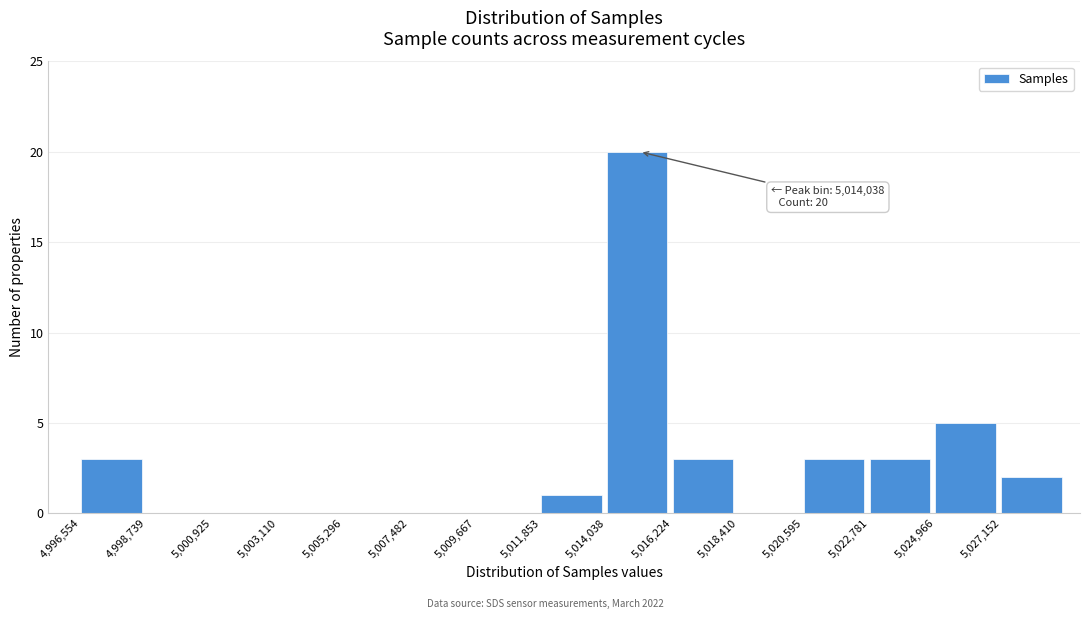

Over which range of the x-axis is the bar tallest?

5014000 to 5016000